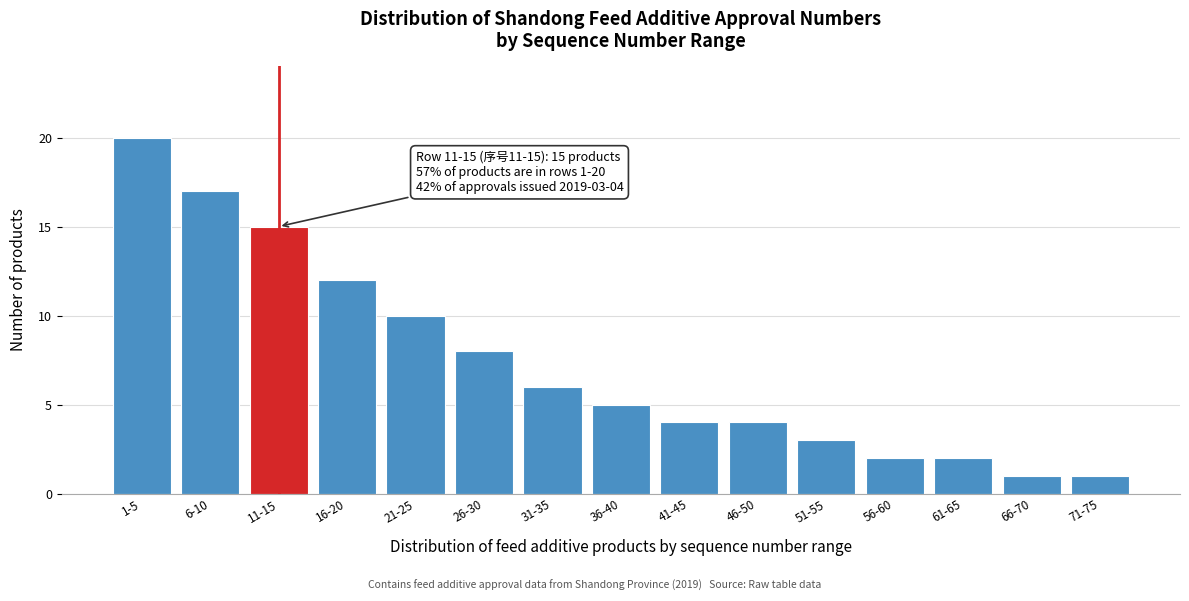

Reading left to right, list all the values displayed in this chart.

20	17	15	12	10	8	6	5	4	4	3	2	2	1	1